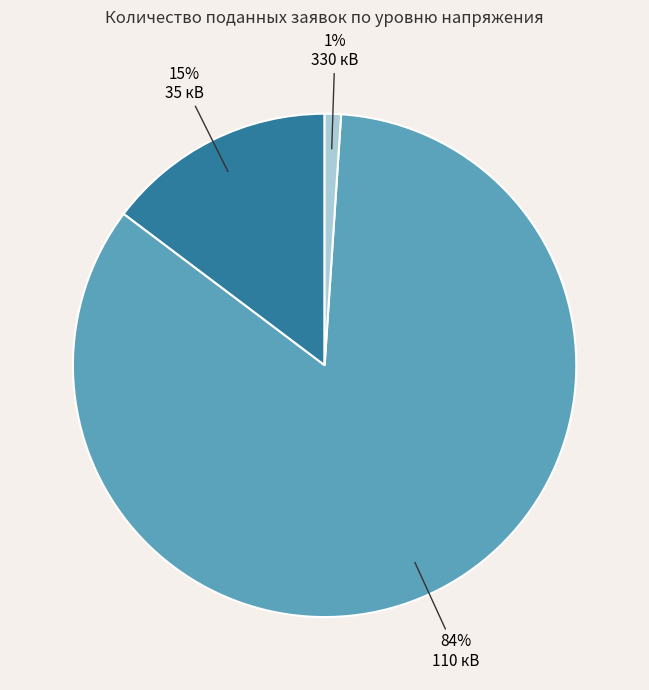

Combined, do 110 кВ and 330 кВ account for over 50%?

Yes